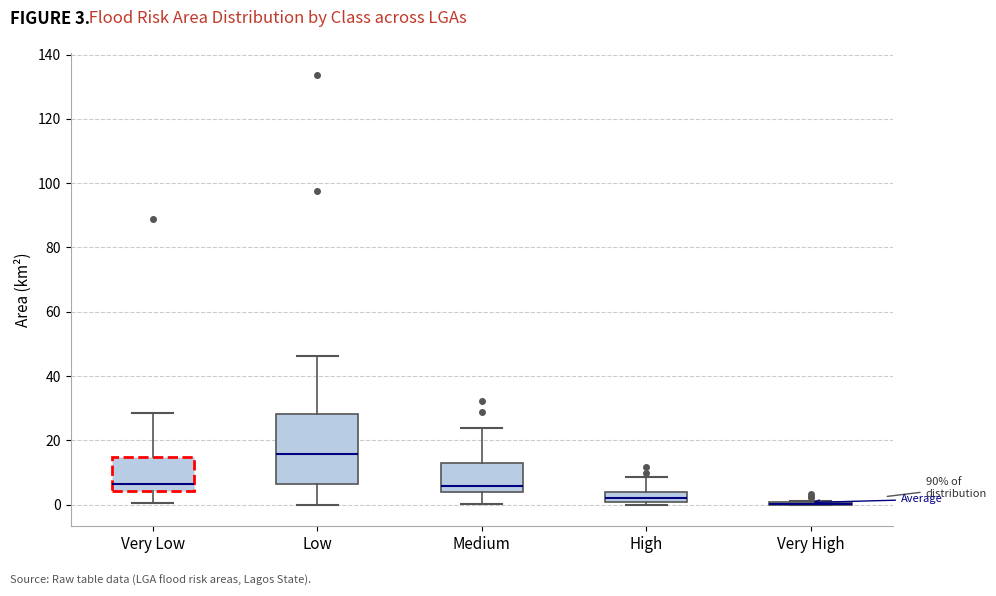

Comparing the boxes themselves (not the whiskers), which one is the tallest?

Low